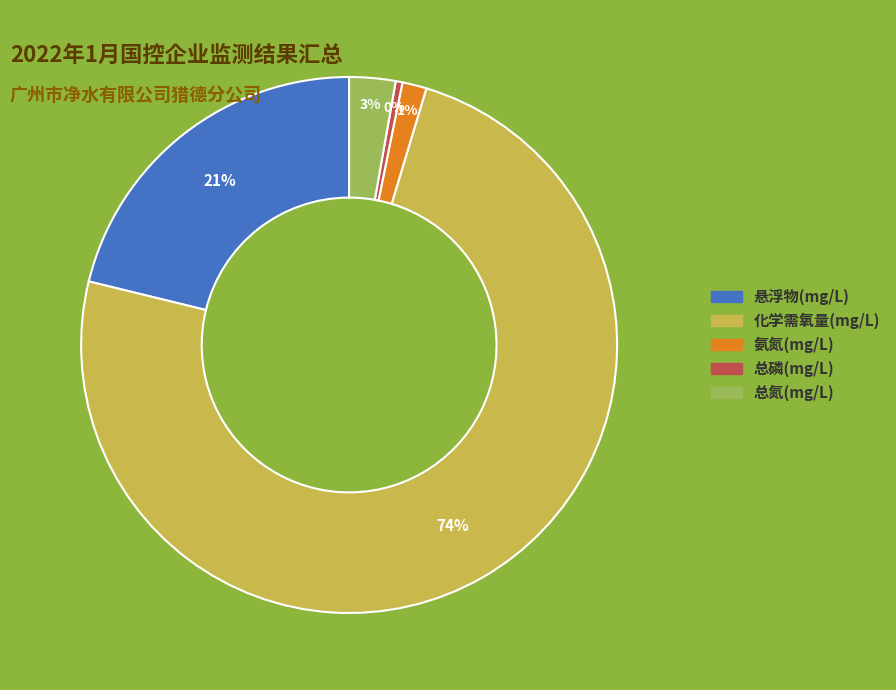

How many segments does this pie chart have?

5